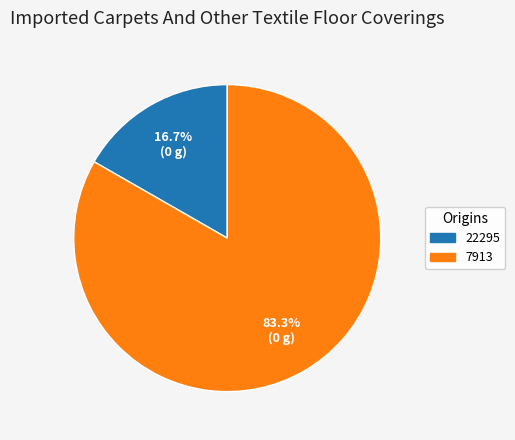

To the nearest percent, what is the difference between the largest and smallest slice percentages?

67%